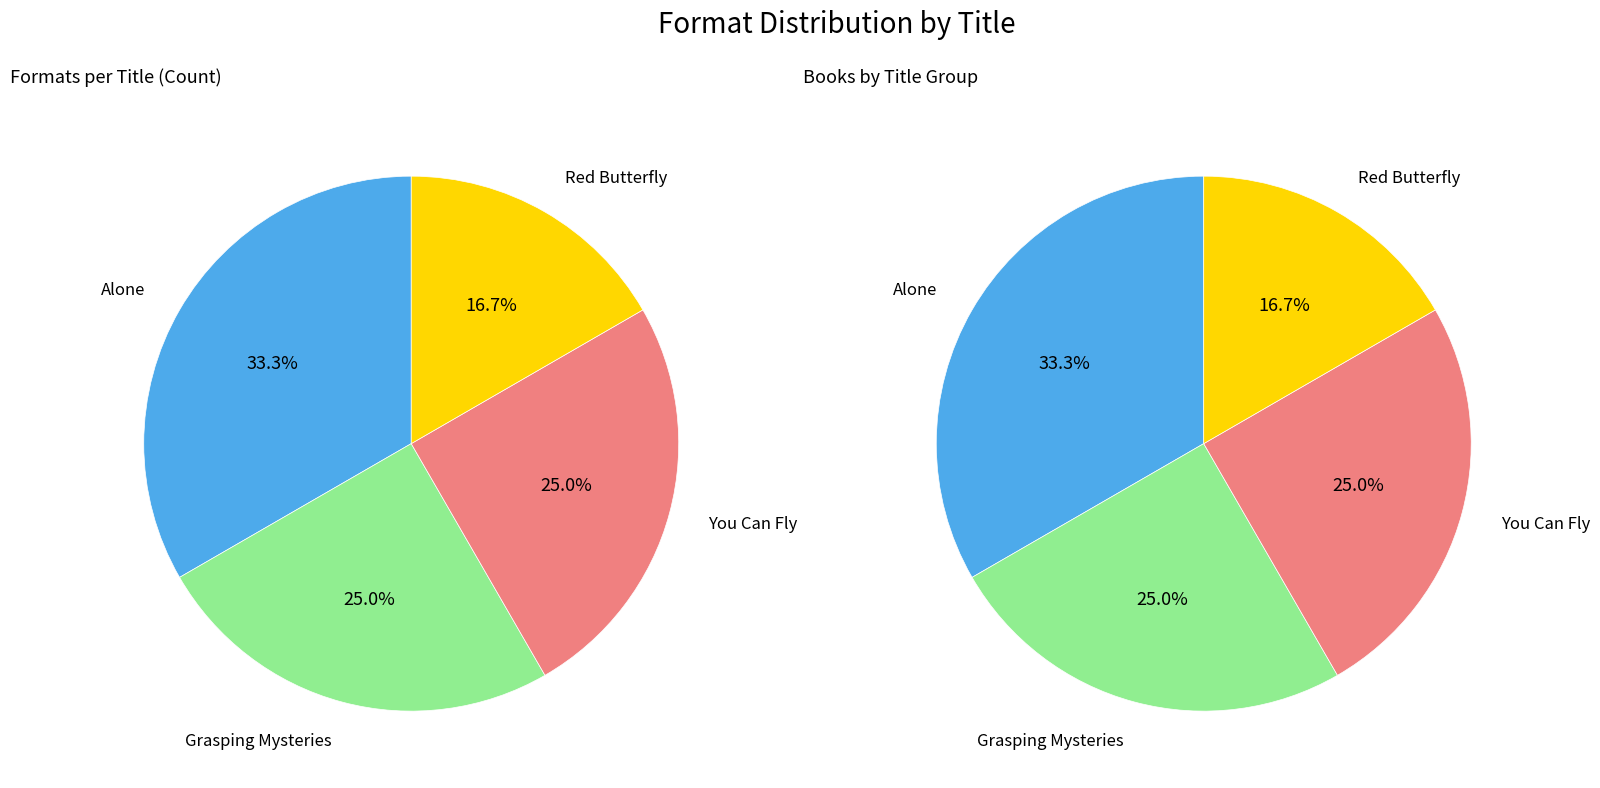

Which has a higher value, Grasping Mysteries or Red Butterfly?

Grasping Mysteries